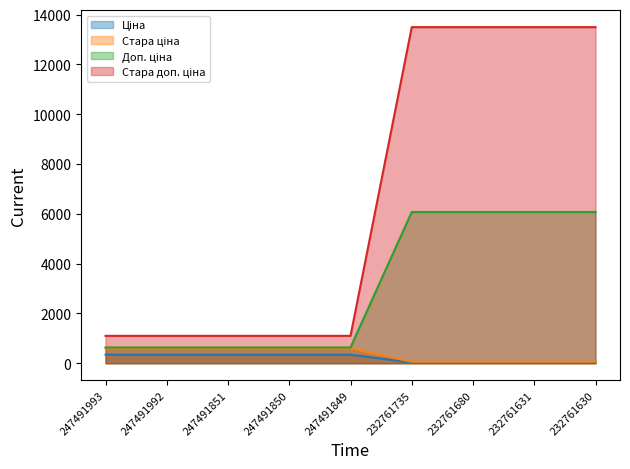

True or false: Доп. ціна and Стара доп. ціна intersect in this chart.

False